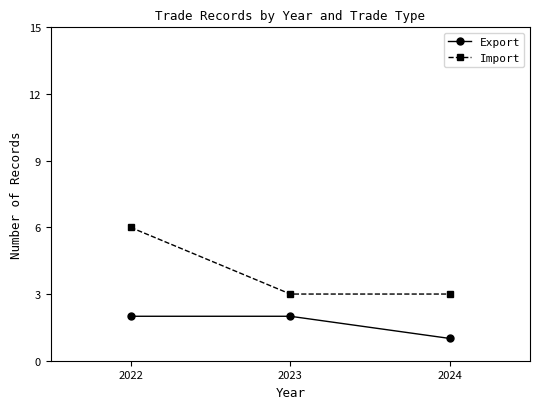

Where is Export nearest to the value 1?

2024